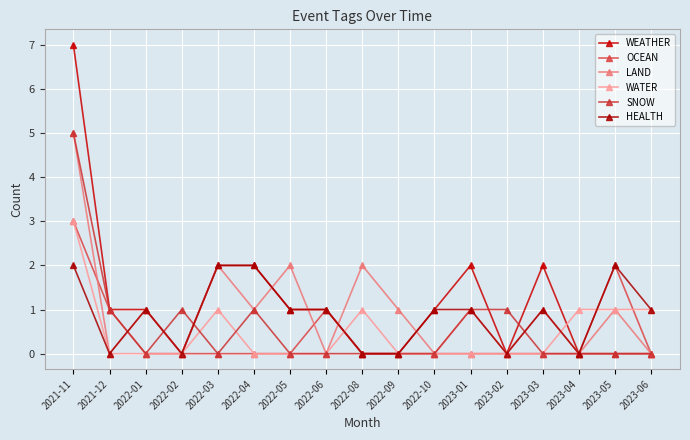

List the series in order of their peak value, highest first.

WEATHER, LAND, SNOW, OCEAN, WATER, HEALTH